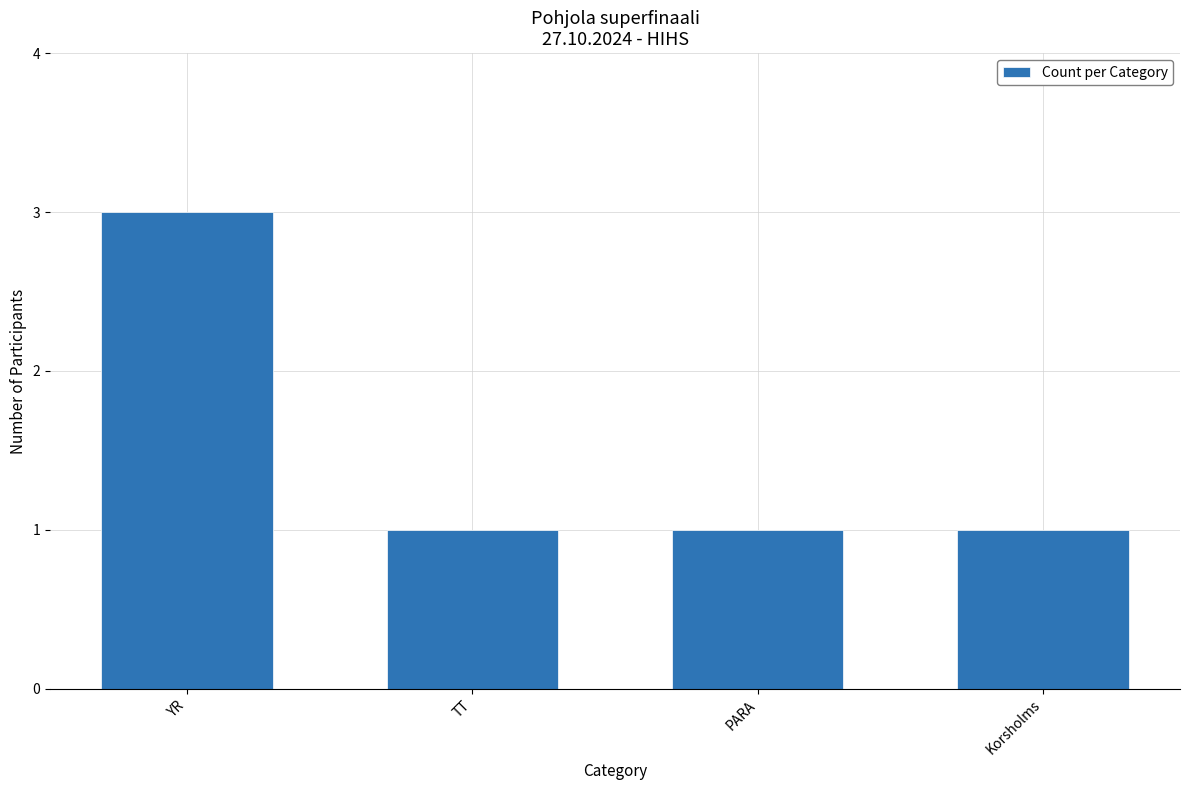

What value does the data have at Korsholms?

1